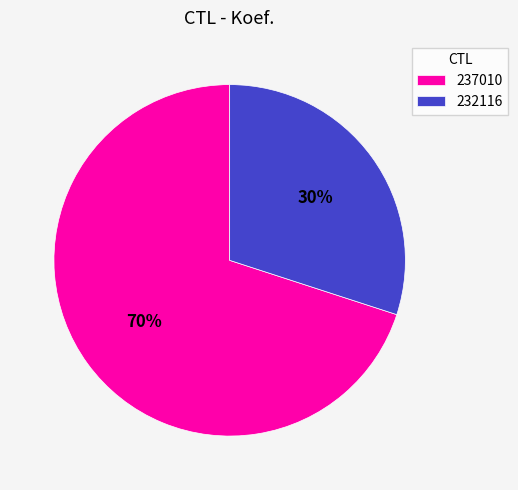

Between 232116 and 237010, which is larger?

237010